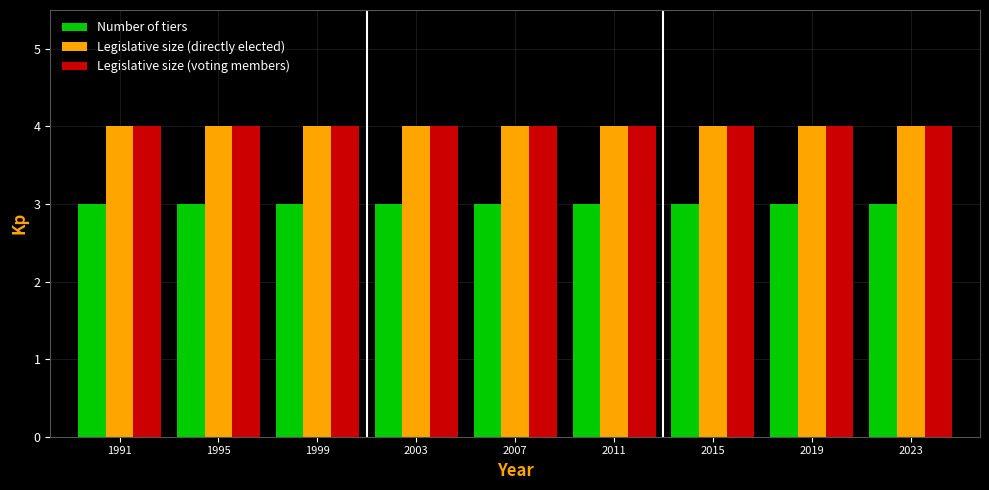

Are the bars horizontal?

No